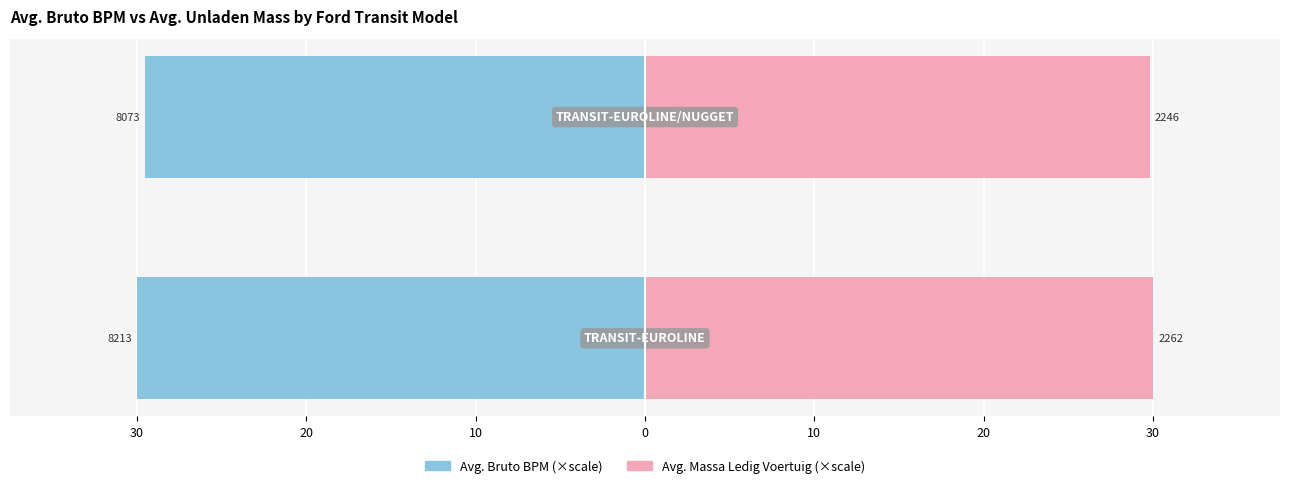

Which series has the largest total across all categories?

massa_ledig_voertuig